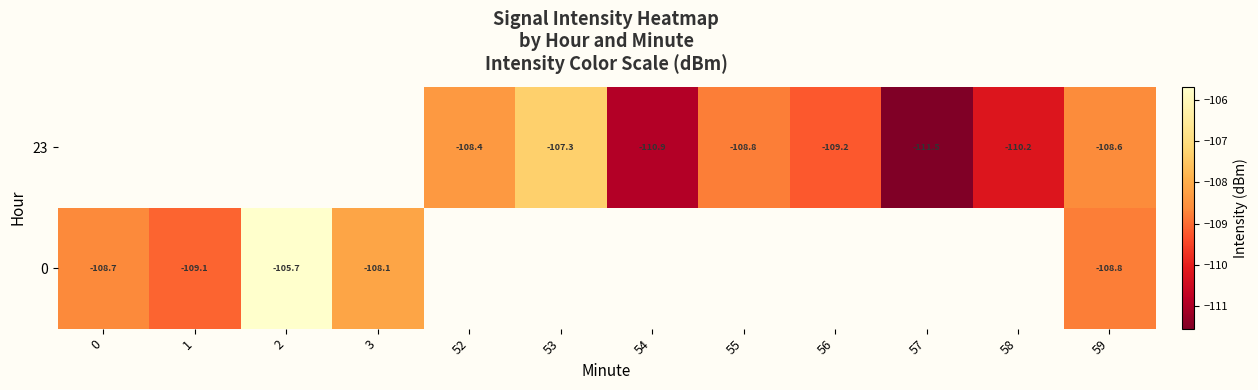

What is the minimum value shown in the chart?

-111.5